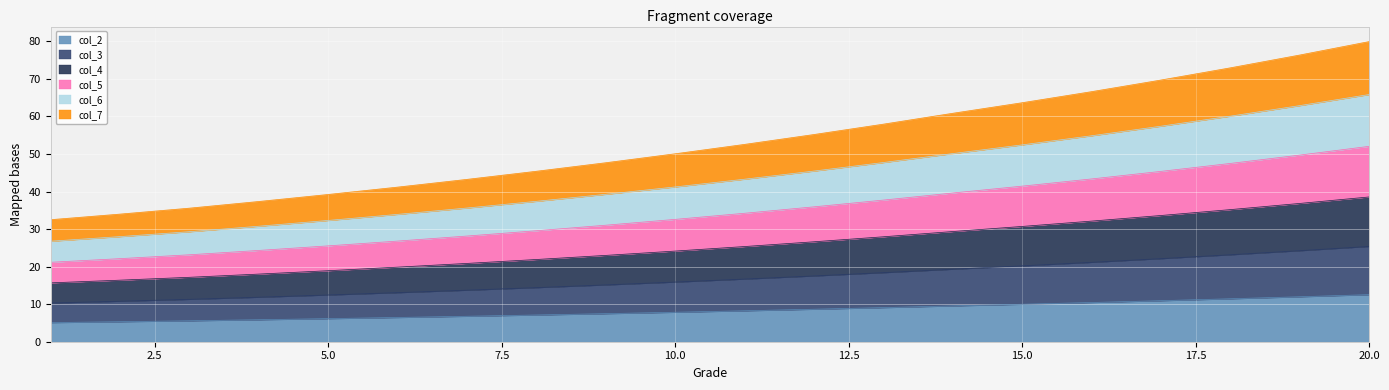

Rank the categories by col_7 value from highest to lowest.

20, 19, 18, 17, 16, 15, 14, 13, 12, 11, 10, 9, 8, 7, 6, 5, 4, 3, 2, 1